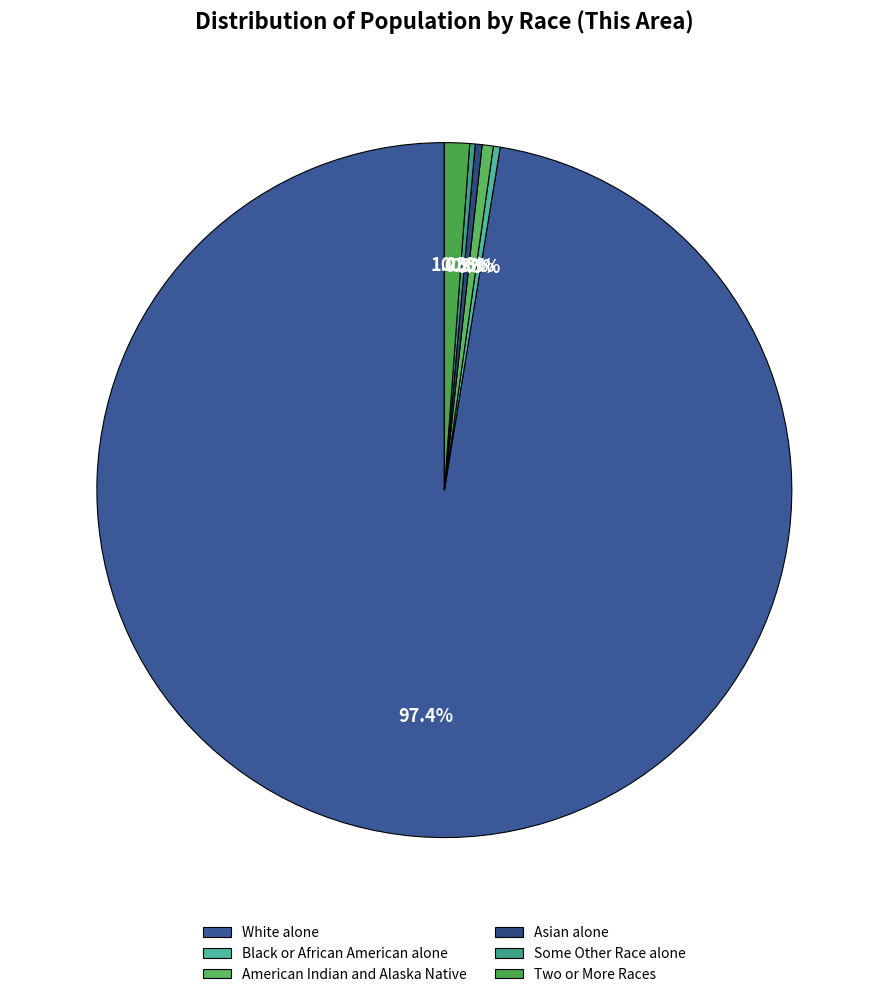

Approximately how many times larger is the value at Some Other Race alone compared to Black or African American alone?

0.8